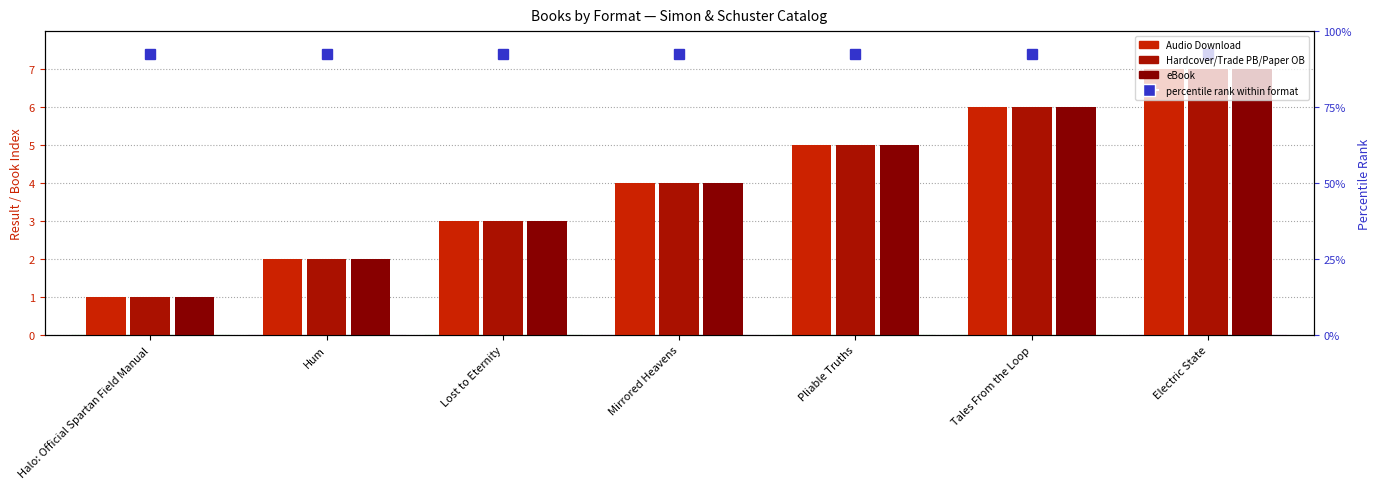

What is the difference between the second highest and second lowest values in the Audio Download series?

4